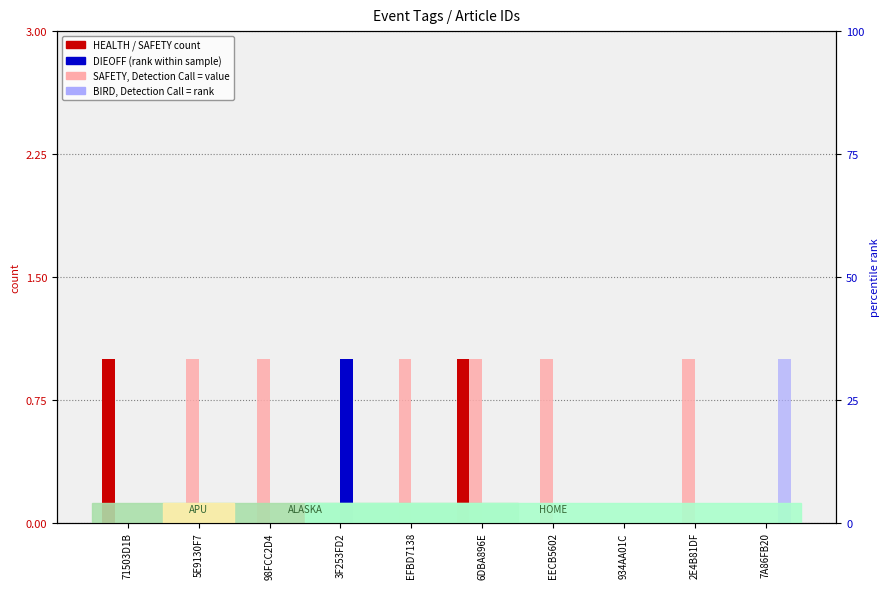

The value of HEALTH at 5E9130F7 is 1. True or false?

False